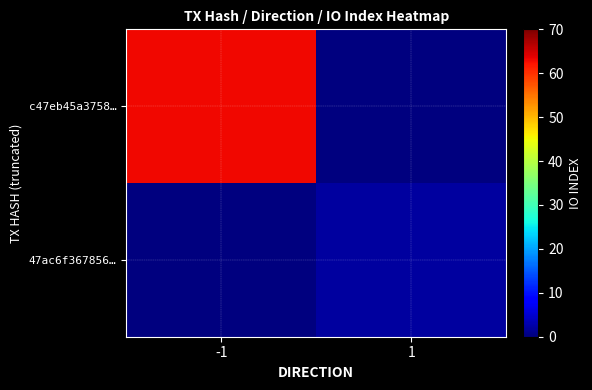

Reading left to right, extract all data points from this chart.

c47eb45a3758…: -1=63	1=0
47ac6f367856…: -1=0	1=2